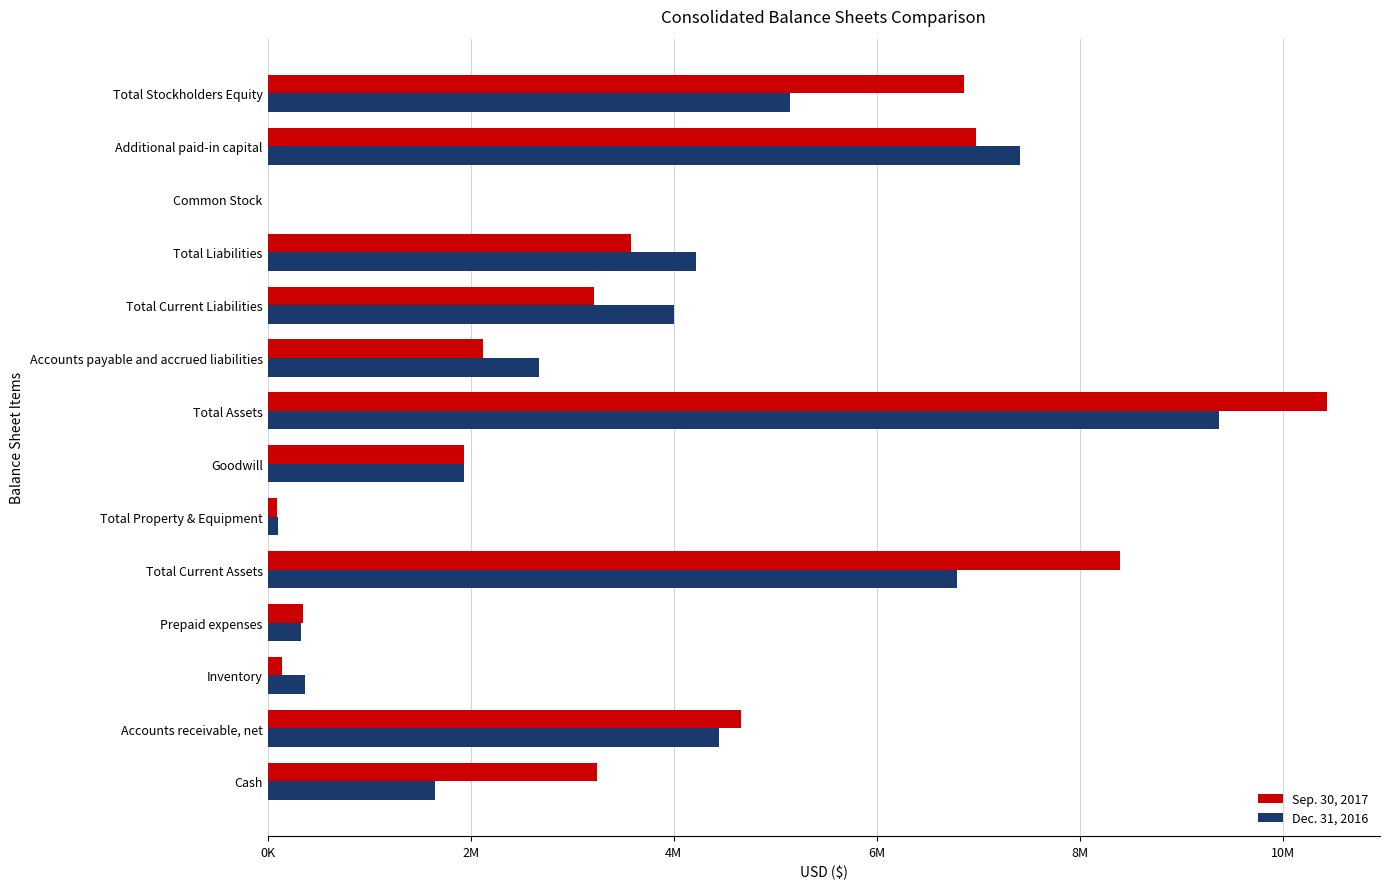

What are all the series names shown in the legend?

Sep. 30, 2017, Dec. 31, 2016